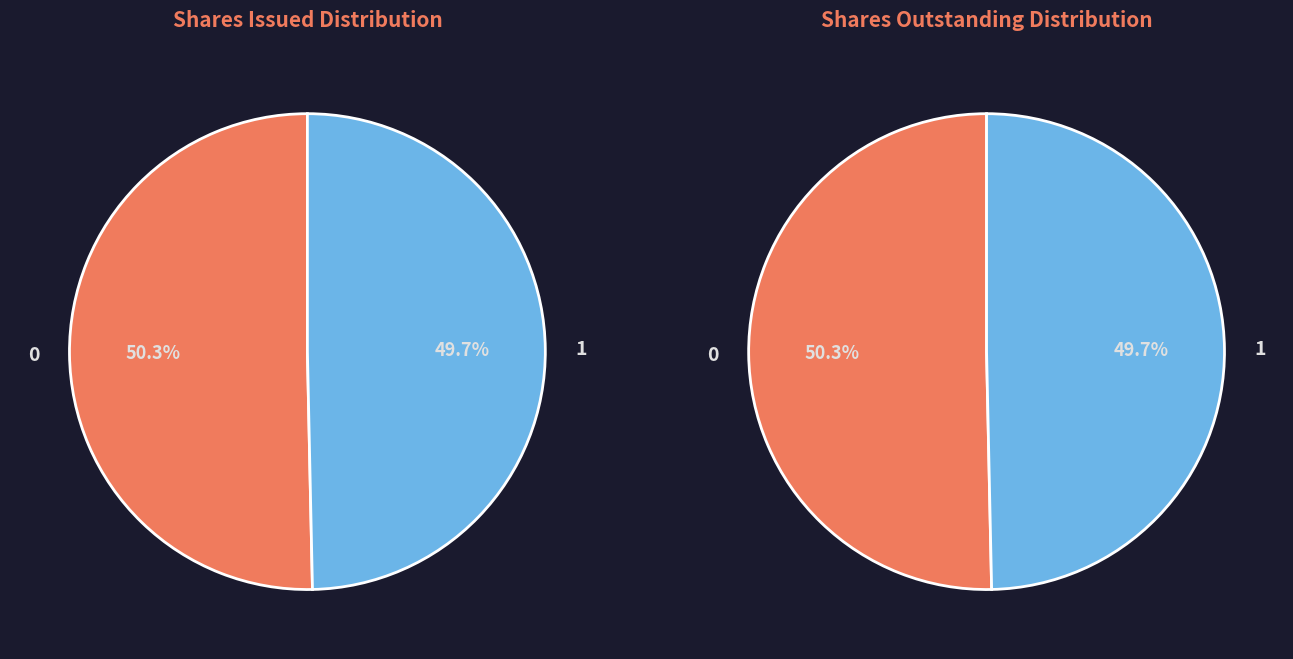

To the nearest percent, what percentage of the pie is Common stock, shares outstanding (in shares)?

50%